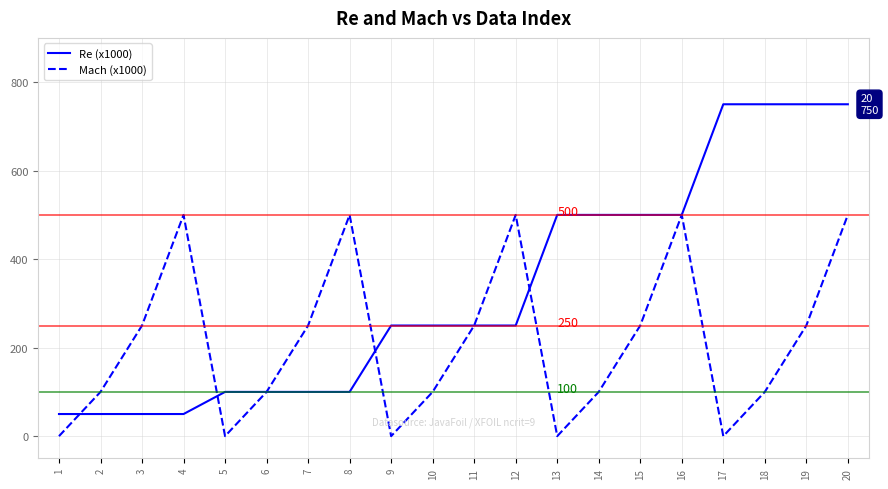

The Mach (x1000) series shows 500 at 20. True or false?

True